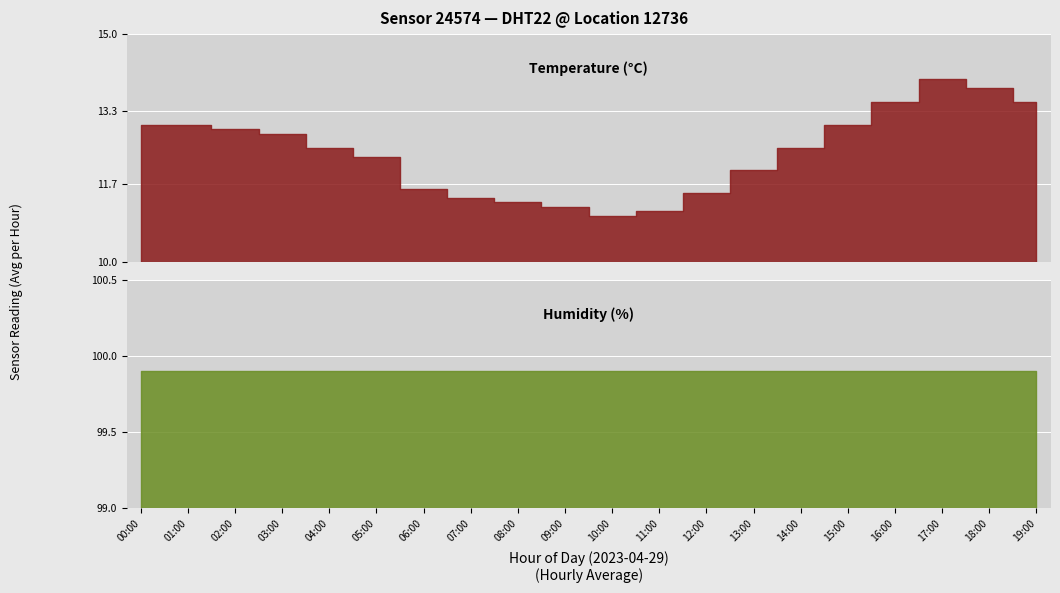

Does the chart display data point markers on the line(s)?

No